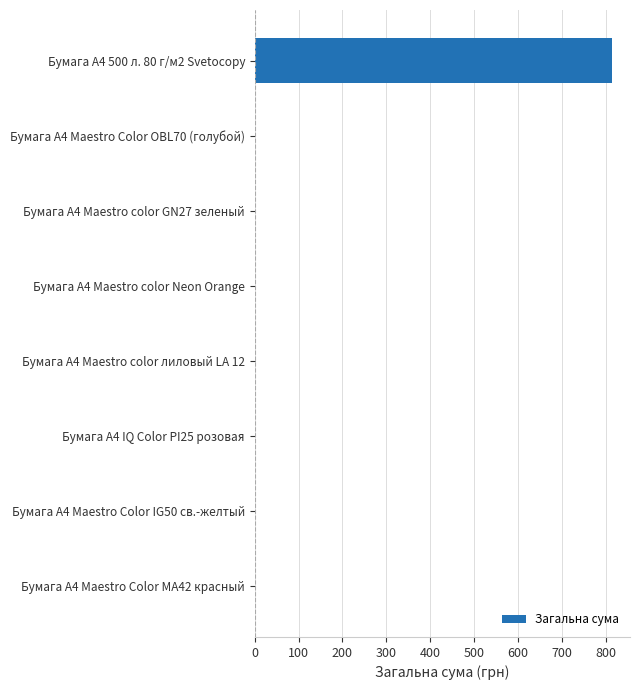

The value at Бумага А4 500 л. 80 г/м2 Svetocopy is 815. True or false?

True